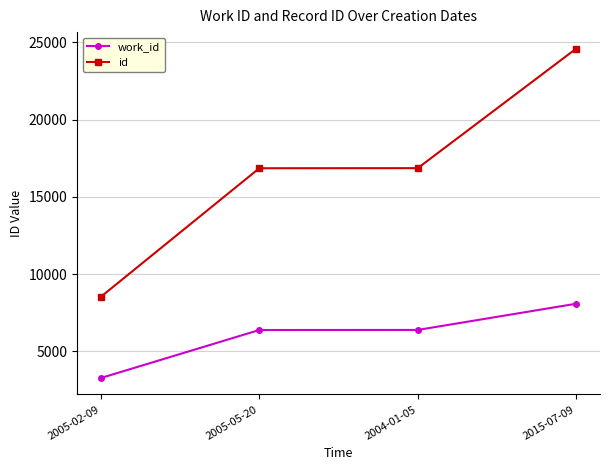

What is the total value across all series at 2005-02-09?

11790